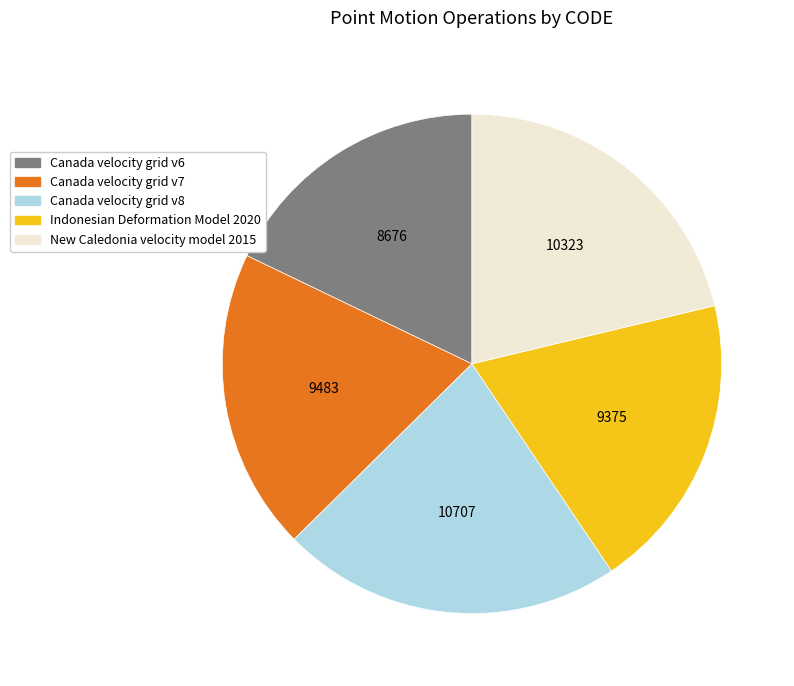

True or false: New Caledonia velocity model 2015 accounts for 21% of the total.

True